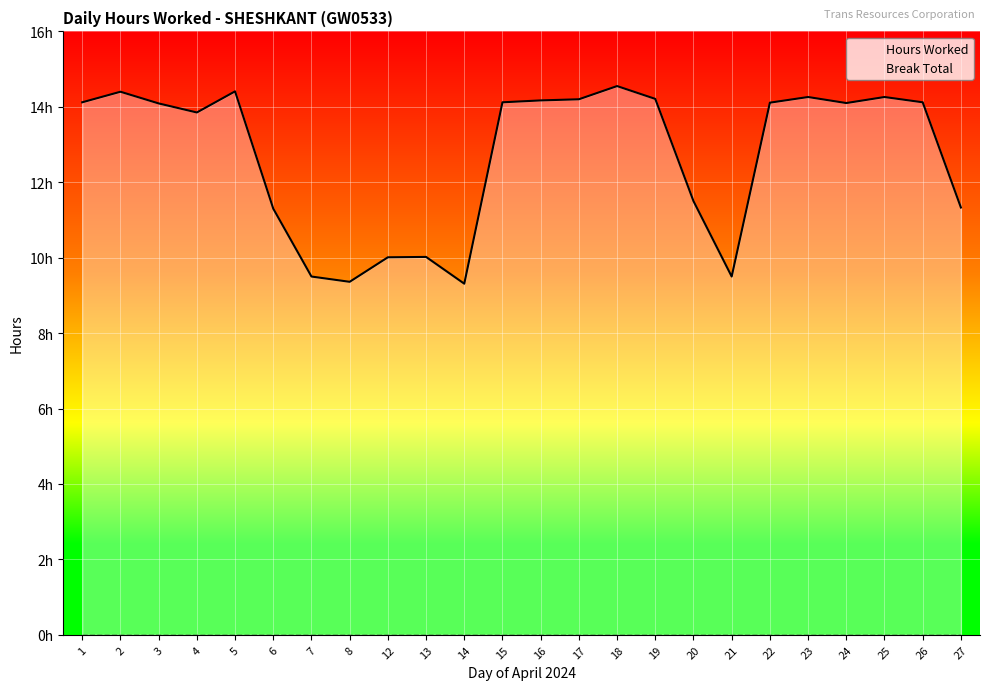

How many values in the Hours Worked series are below 14?

10